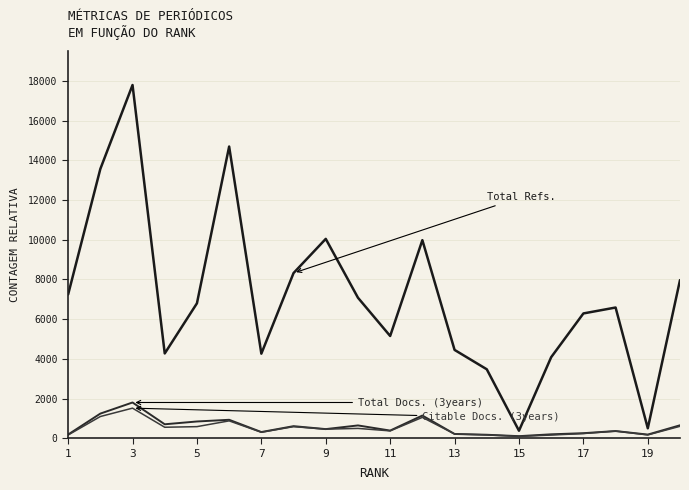

Which label corresponds to the largest value in the chart?

3